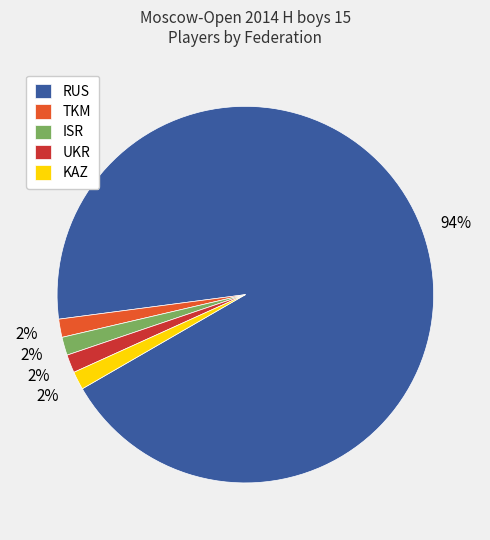

What percentage is the UKR slice, to the nearest percent?

2%